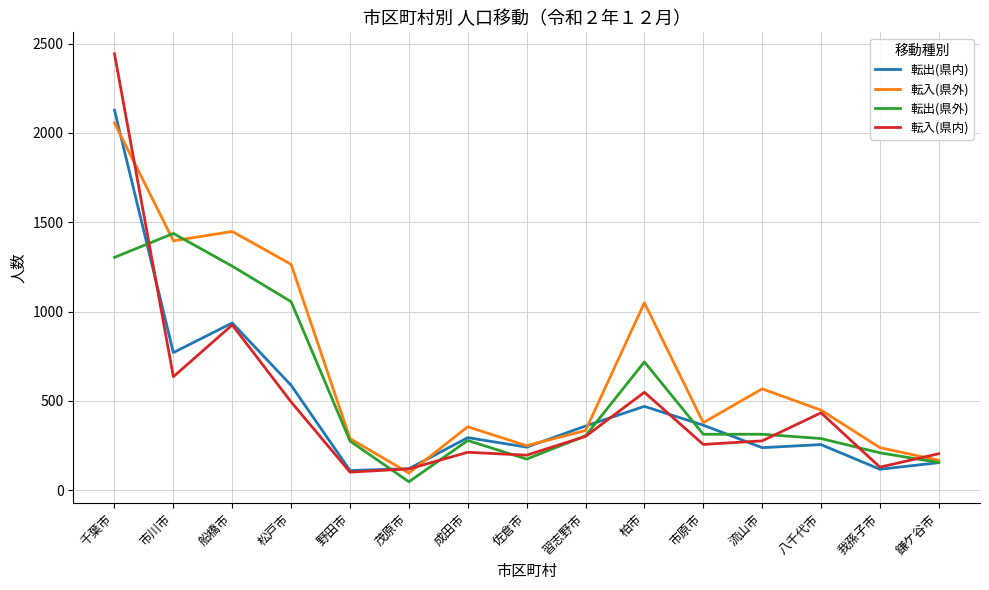

What are all the series names shown in the legend?

転出(県内), 転入(県外), 転出(県外), 転入(県内)